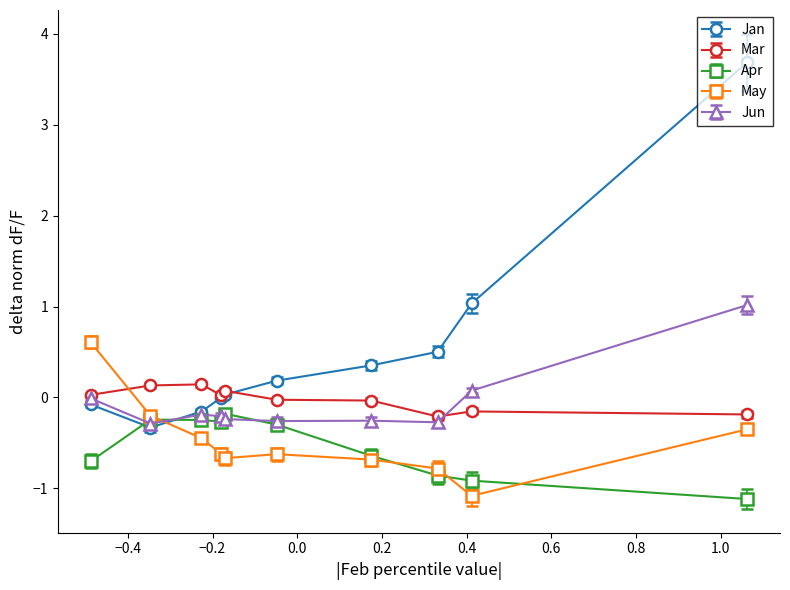

Rank the series by their maximum value, from lowest to highest.

Apr, Mar, May, Jun, Jan